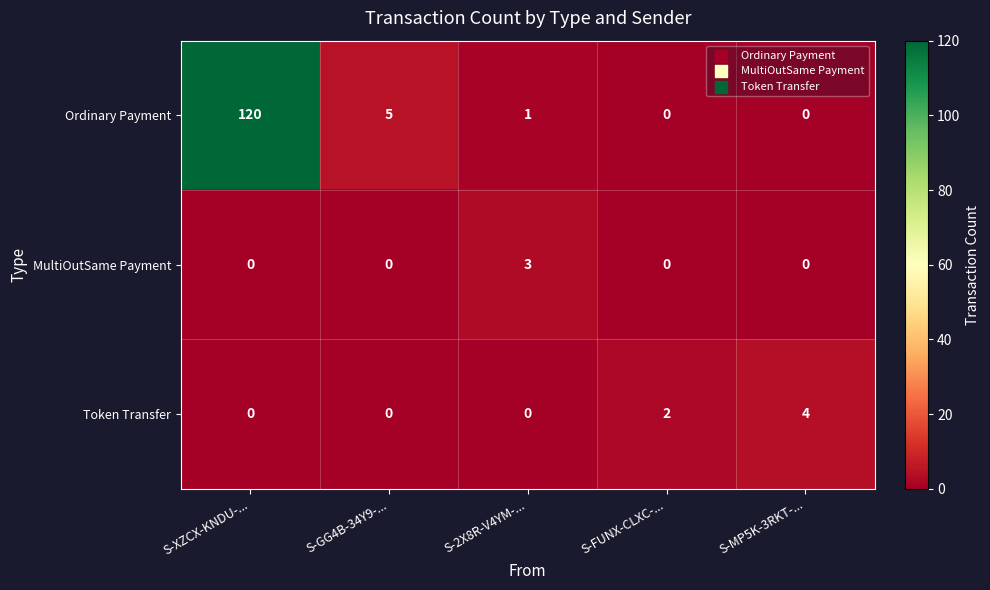

True or false: MultiOutSame Payment has a value of -2 at S-FUNX-CLXC-....

False